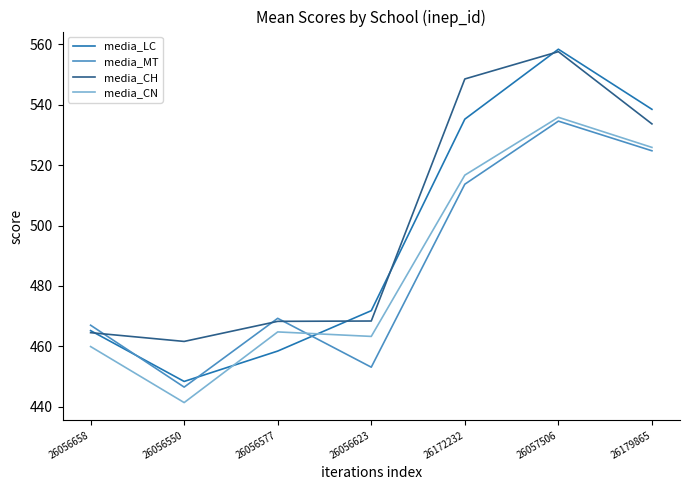

Count the number of data series in this chart.

4